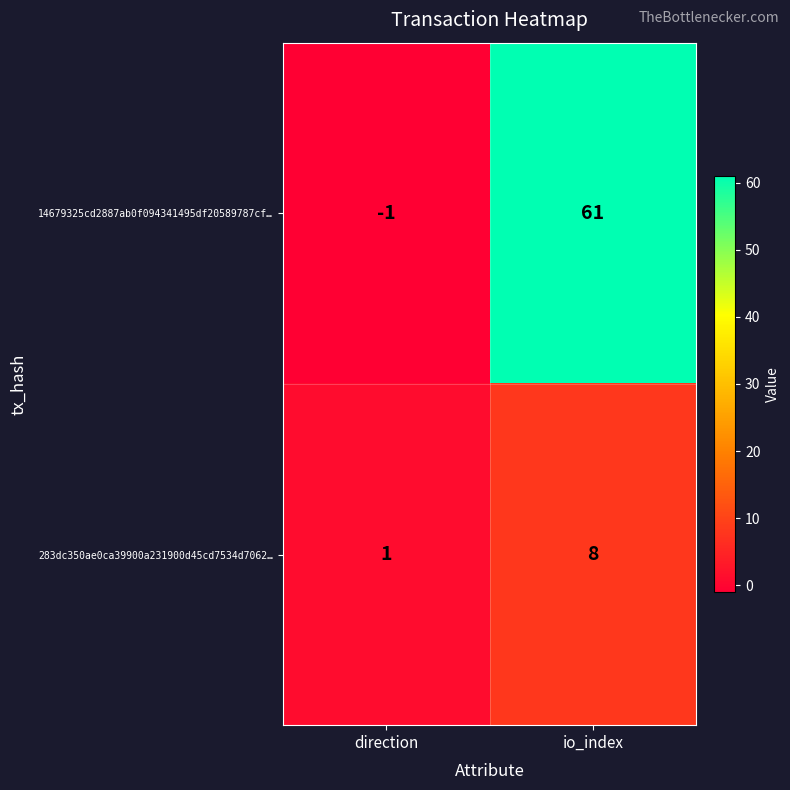

At which label is 283dc350ae0ca39900a231900d45cd7534d7062… closest to 4?

direction